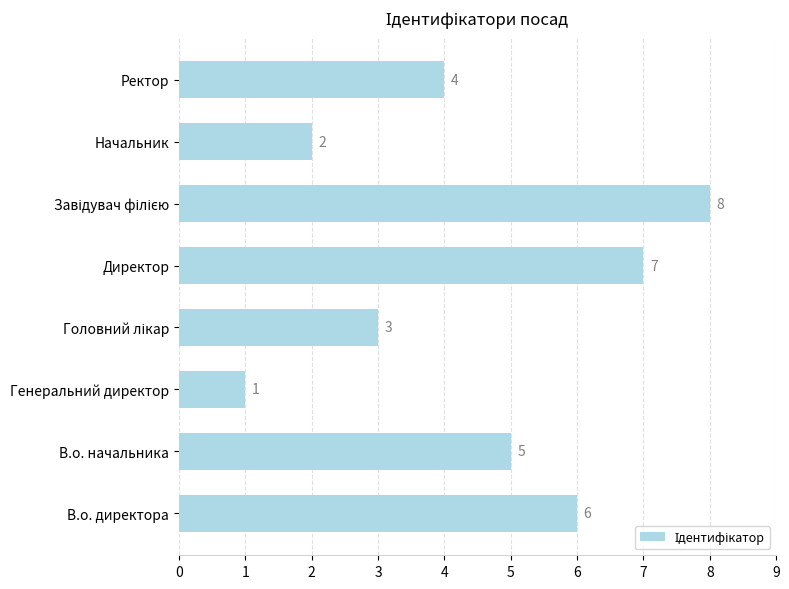

Which category has the lowest value across all series?

Генеральний директор